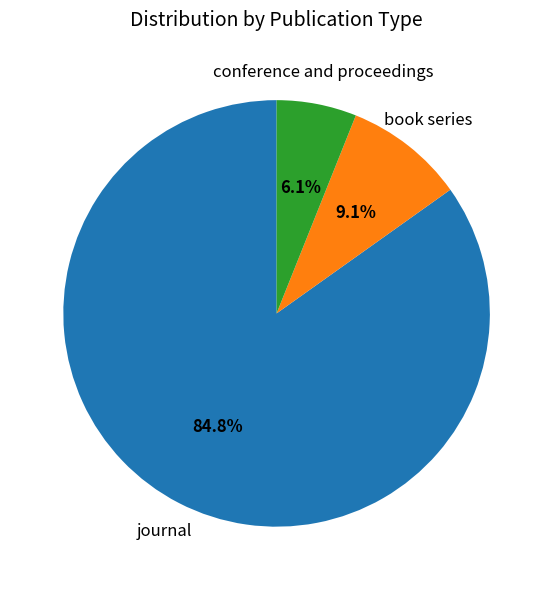

What is the total percentage of conference and proceedings and book series?

15.2%